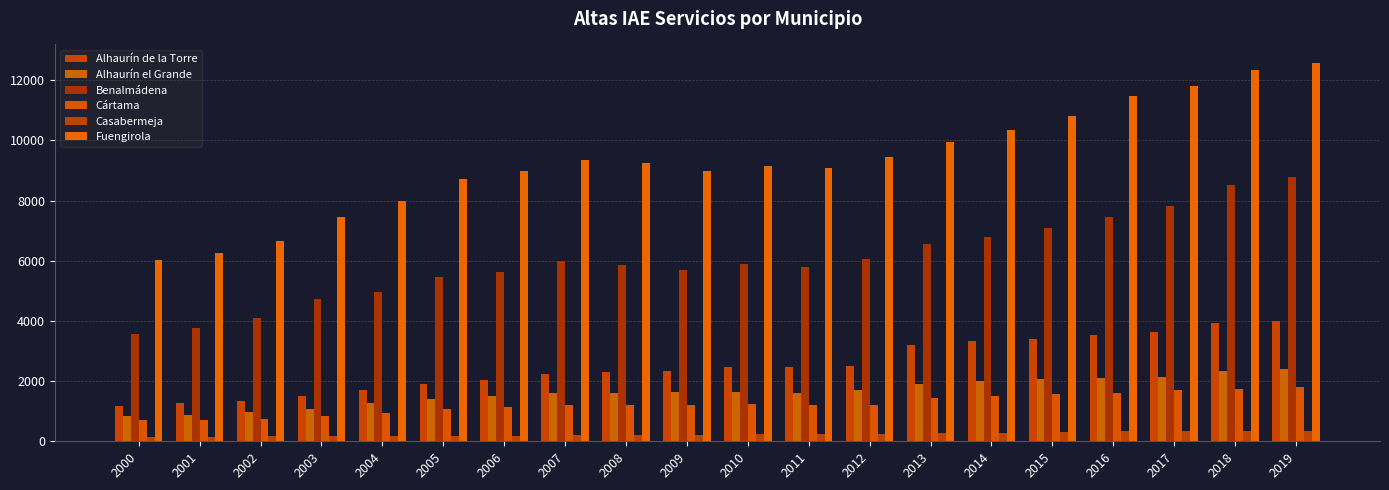

How many categories are shown in the chart?

20